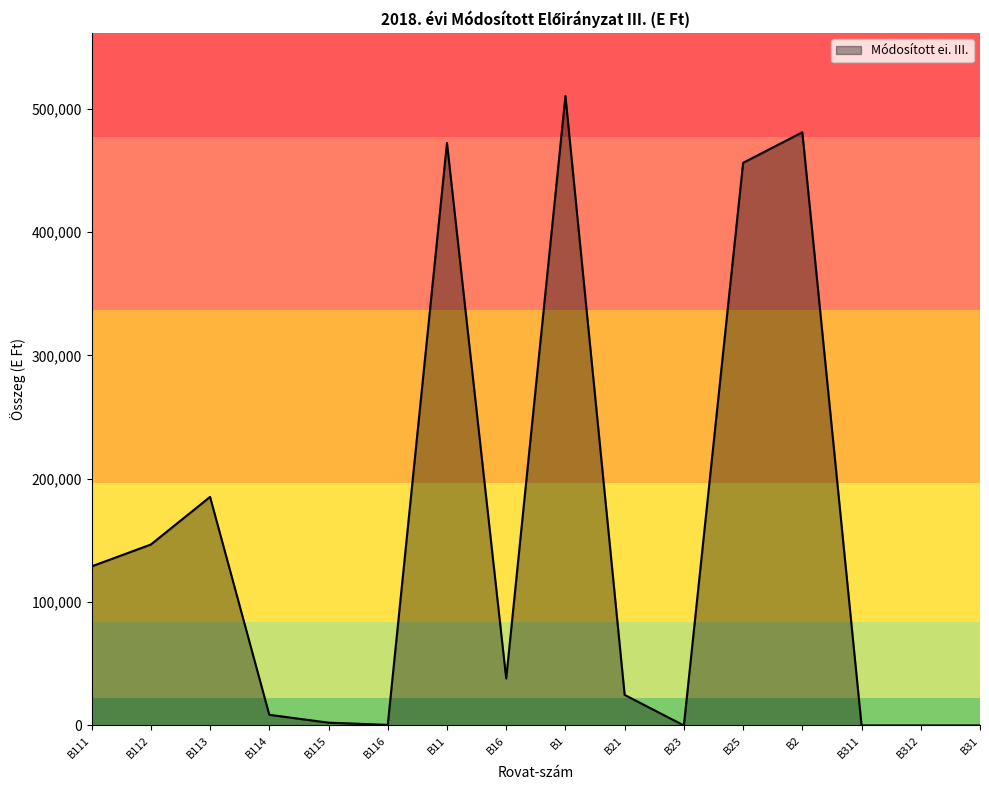

What is the maximum value shown in the chart?

510277